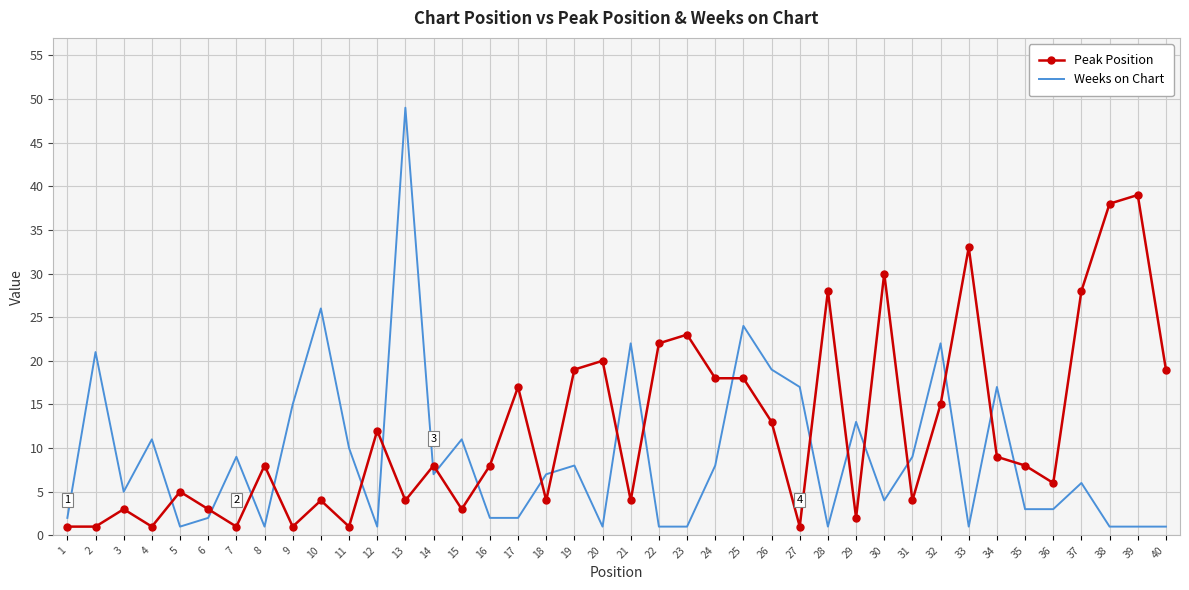

Between 19 and 39, which series saw the biggest shift?

Peak Position